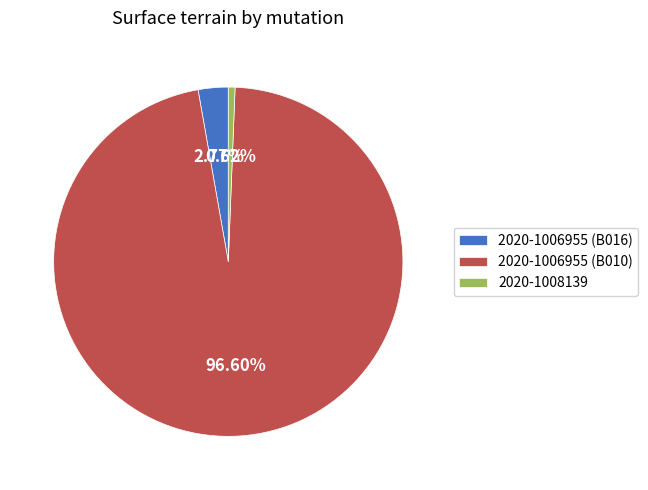

What is the total percentage of 2020-1006955 (B010) and 2020-1008139?

97.2%